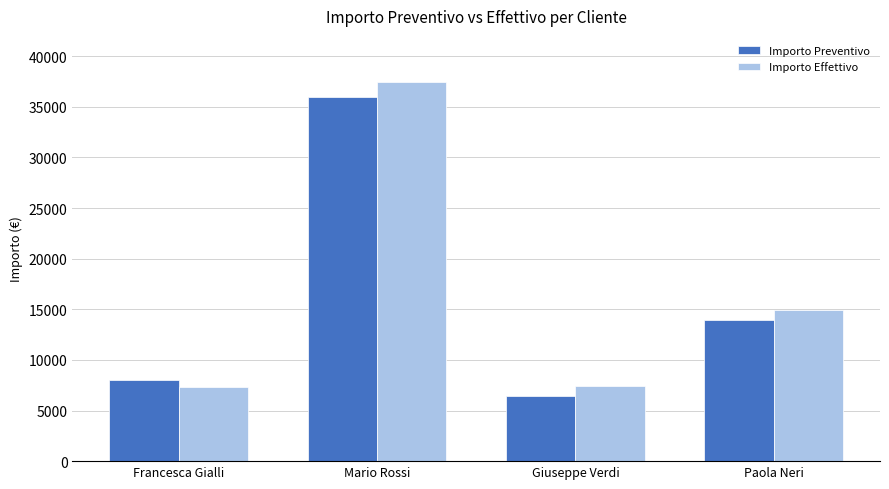

What value does the Importo Effettivo series have at Francesca Gialli, to the nearest 50?

7350